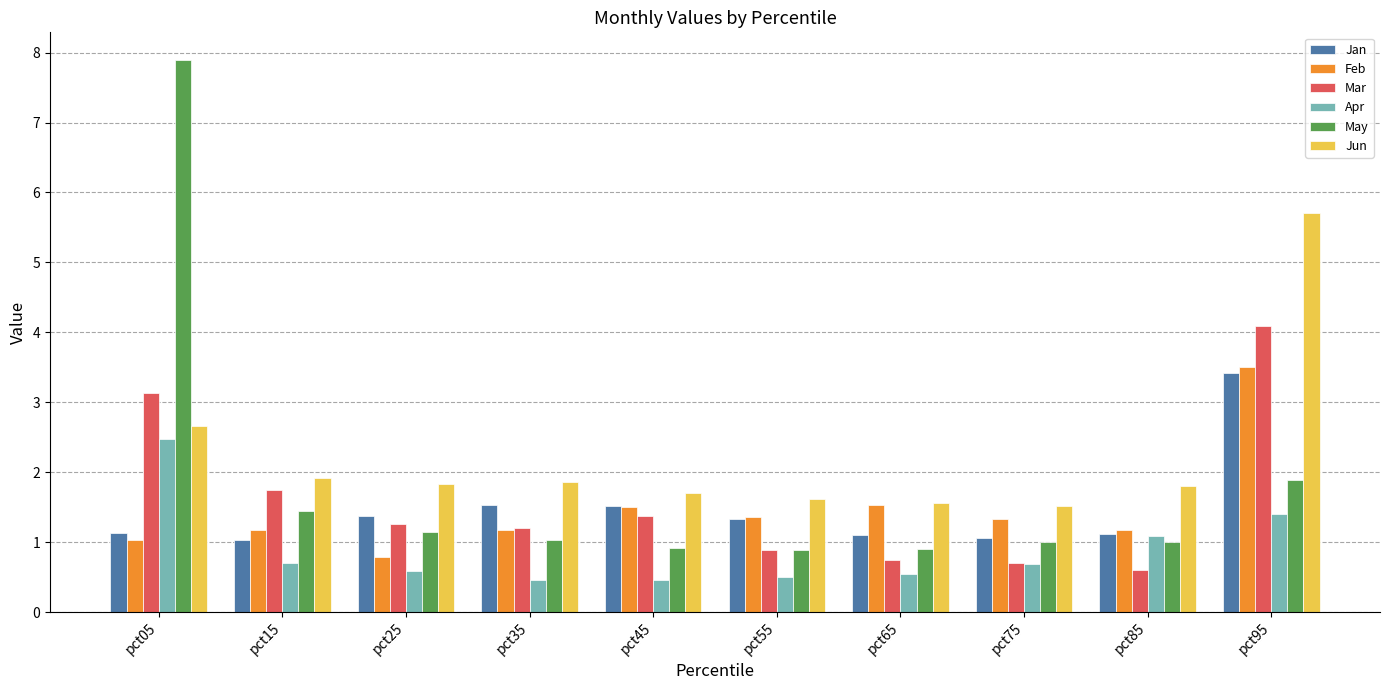

What is the difference between the second highest and second lowest values in the May series?

1.0